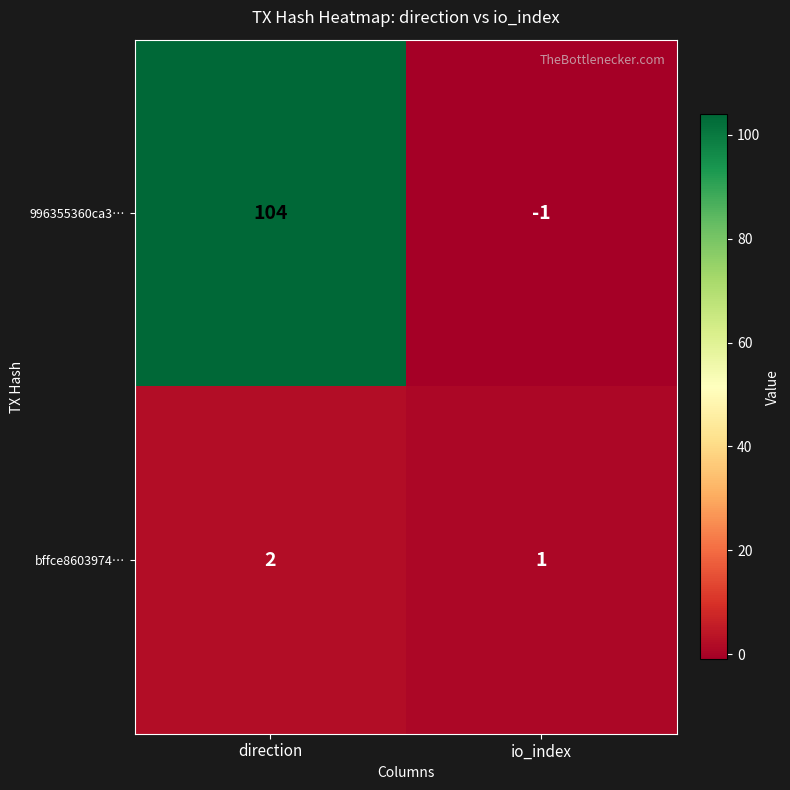

Reading left to right, list all the values displayed in this chart.

996355360ca3…: direction=104	io_index=-1
bffce8603974…: direction=2	io_index=1